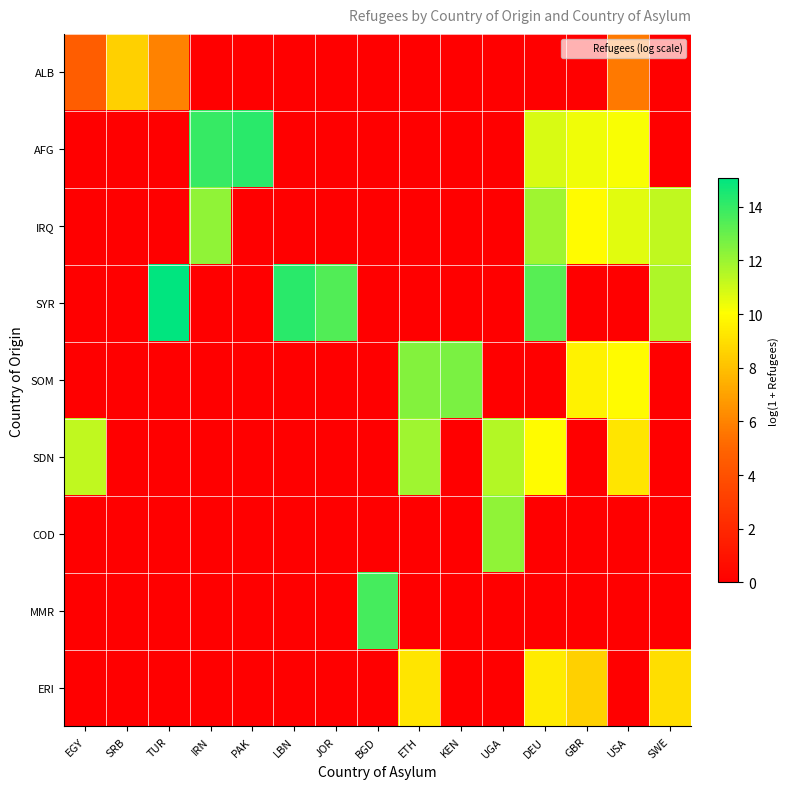

Which label corresponds to the smallest value in the chart?

IRN